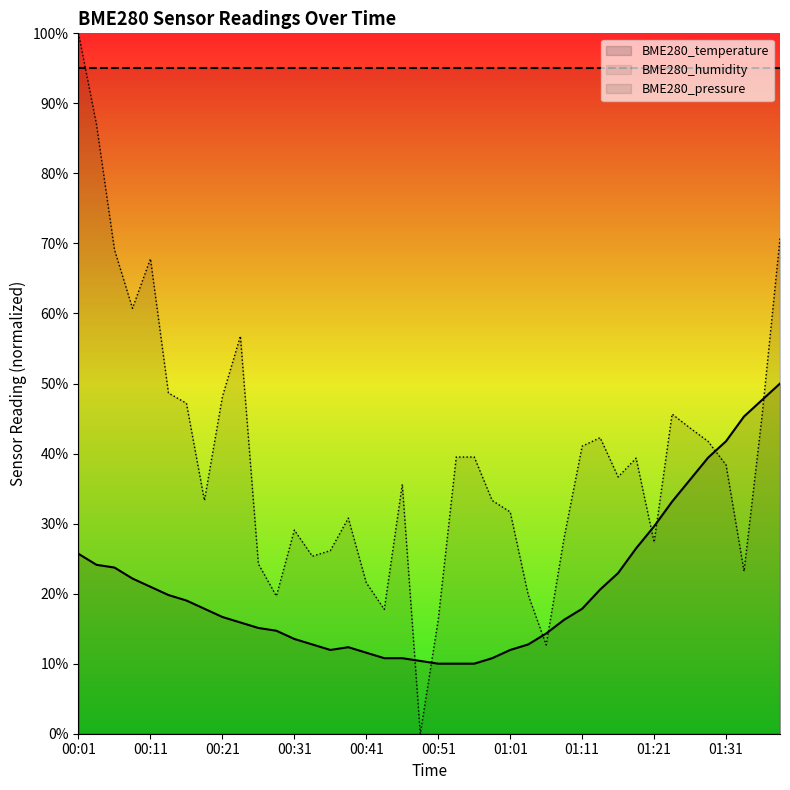

Which has a higher value, 00:58 or 00:08?

00:08